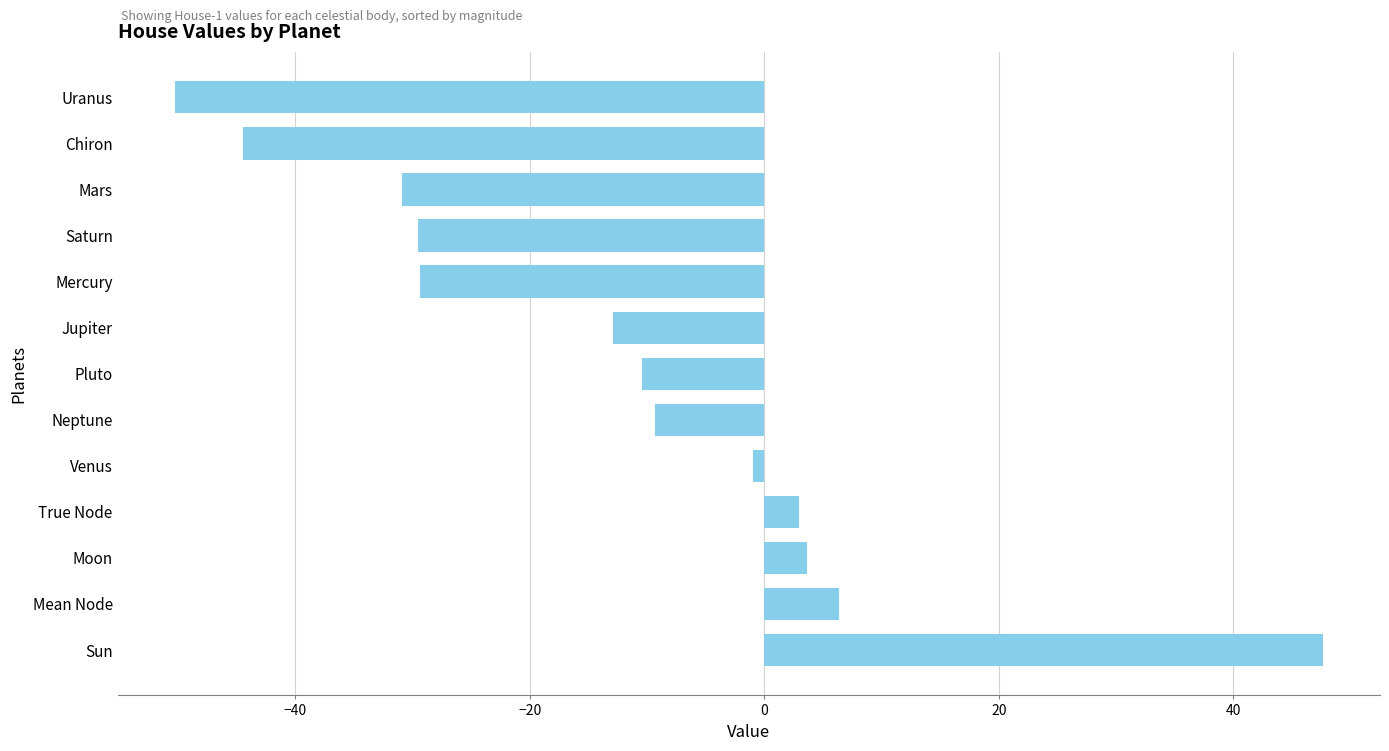

The value at Chiron is -44.5. True or false?

True